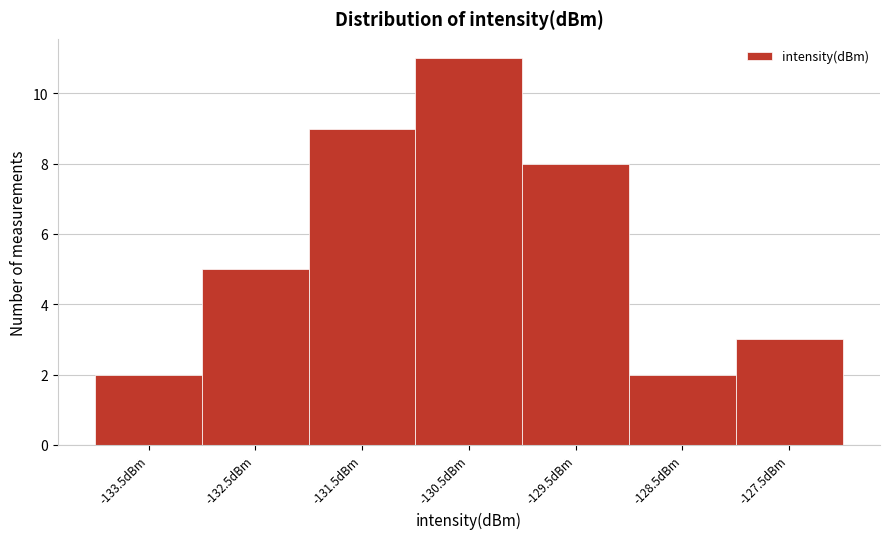

Which range on the x-axis has the tallest bar?

-131 to -130